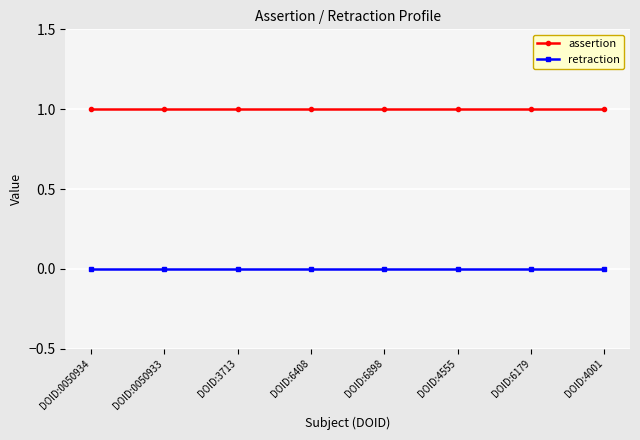

Reading left to right, what are all the values shown in this chart?

assertion: DOID:0050934=1	DOID:0050933=1	DOID:3713=1	DOID:6408=1	DOID:6898=1	DOID:4555=1	DOID:6179=1	DOID:4001=1
retraction: DOID:0050934=0	DOID:0050933=0	DOID:3713=0	DOID:6408=0	DOID:6898=0	DOID:4555=0	DOID:6179=0	DOID:4001=0